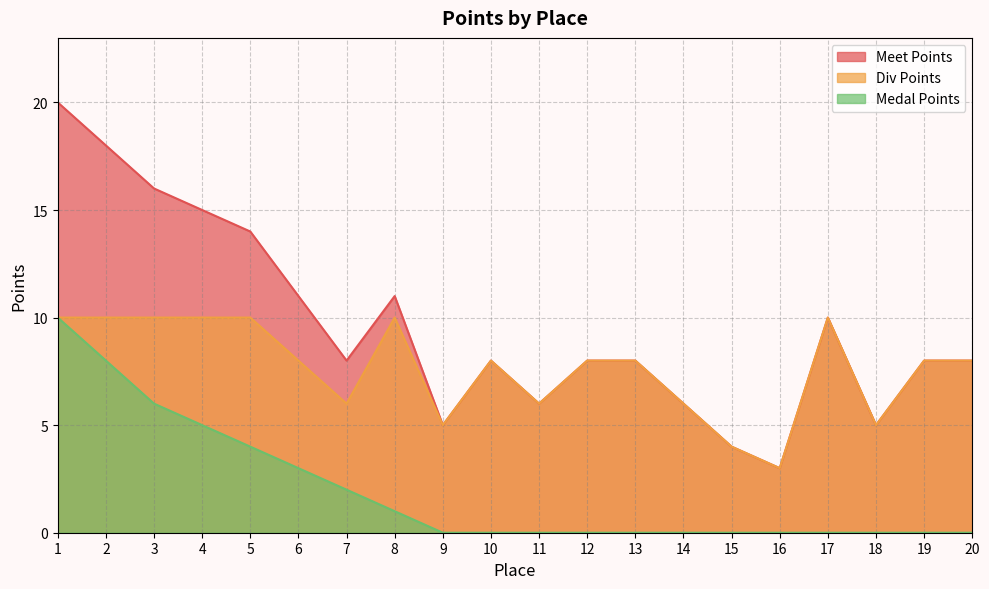

The value of Meet Points at 8 is 11. True or false?

True